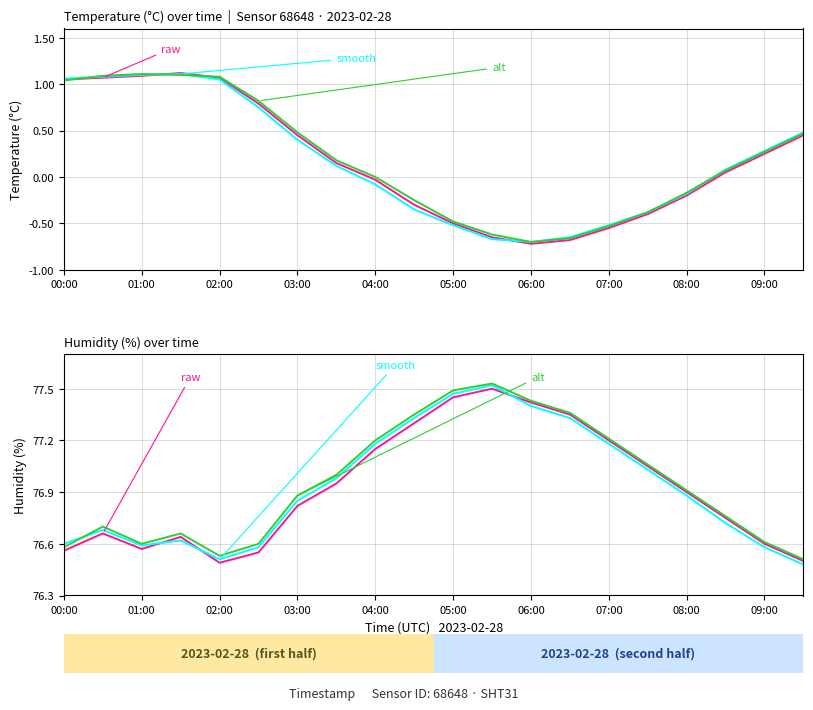

How many values in Temperature (raw) are below zero?

9